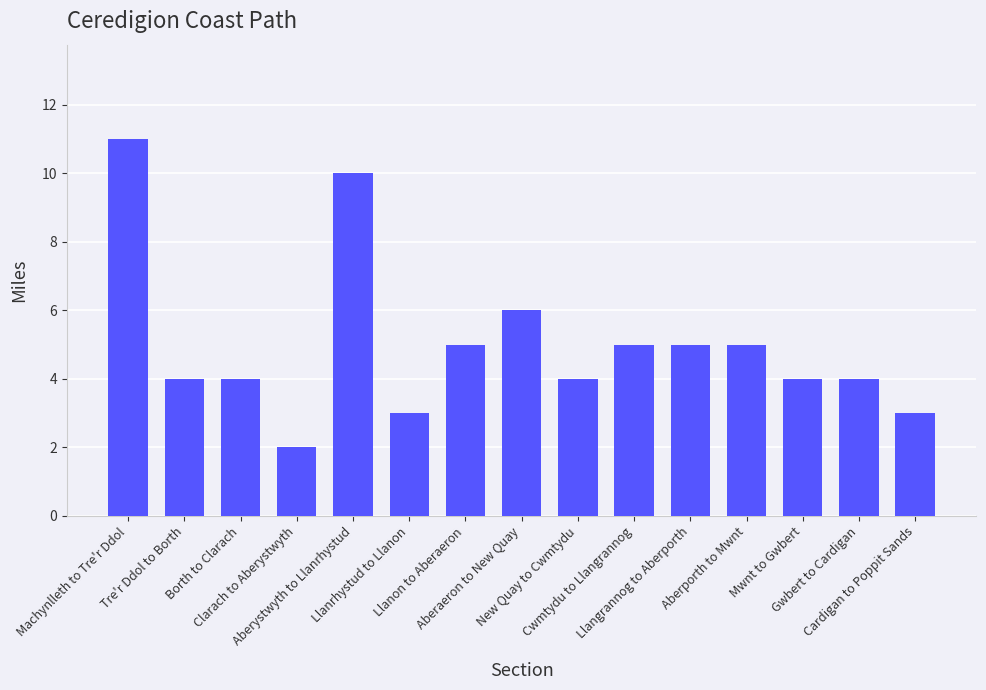

What position from the right is Llanon to Aberaeron?

9